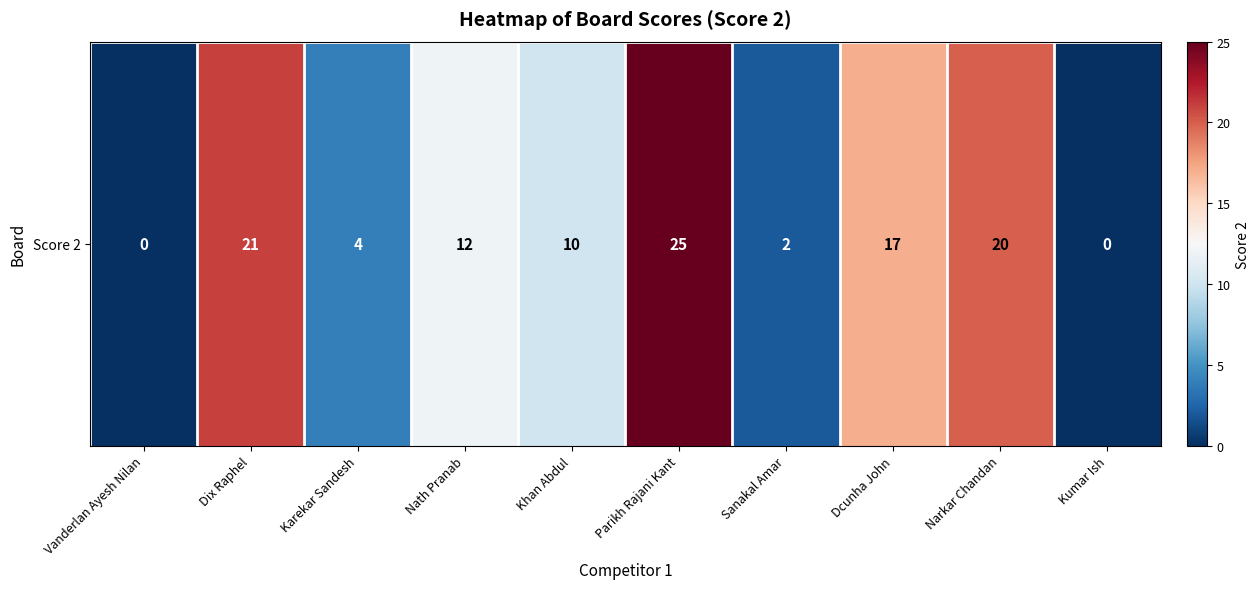

The value at Parikh Rajani Kant is 25. True or false?

True